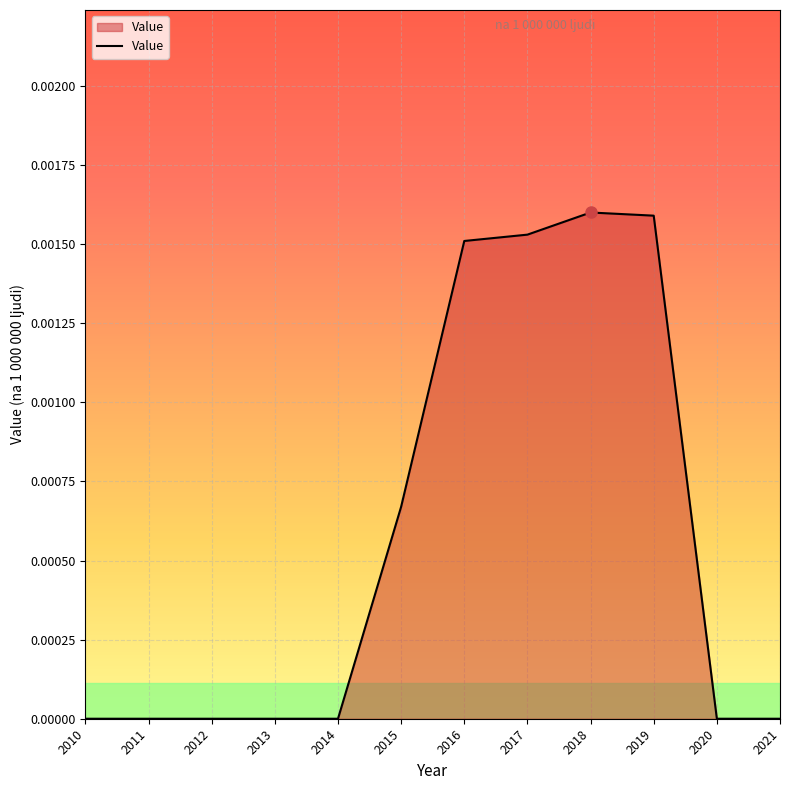

Which has a higher value, 2018 or 2012?

2018